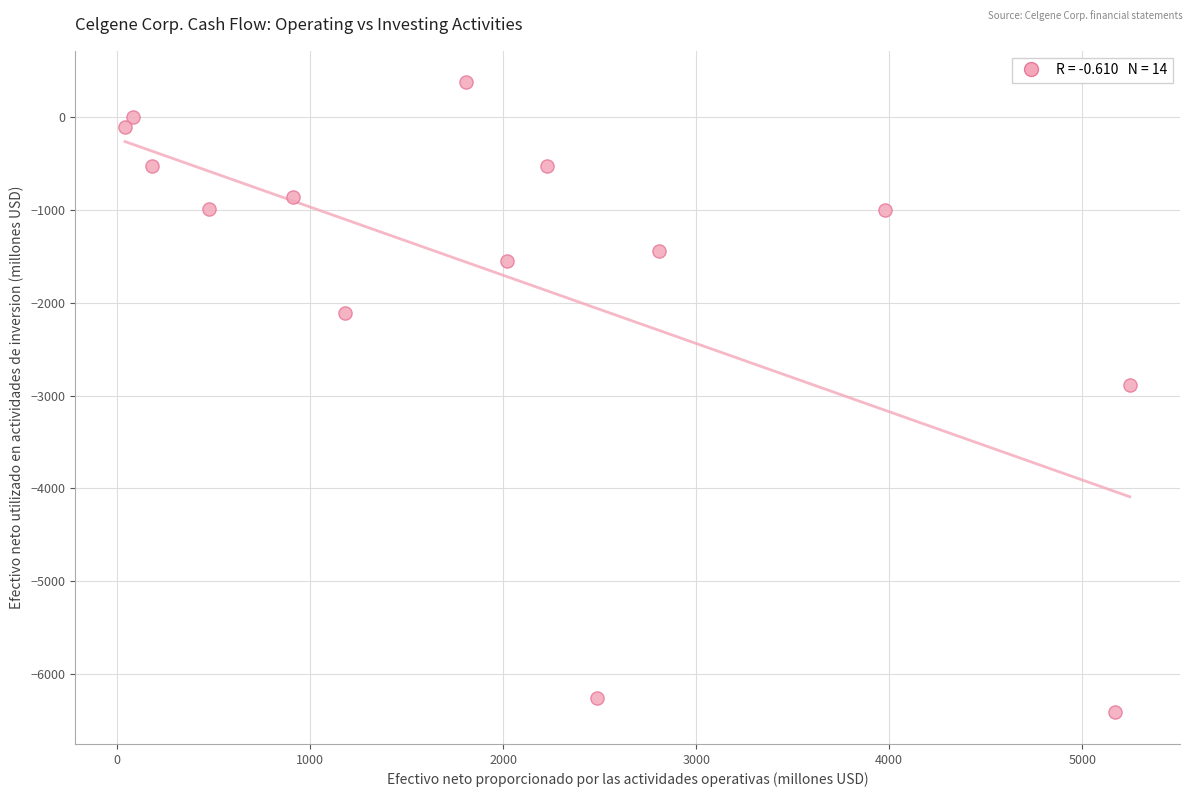

What is the range of X values (max minus min)?

5204